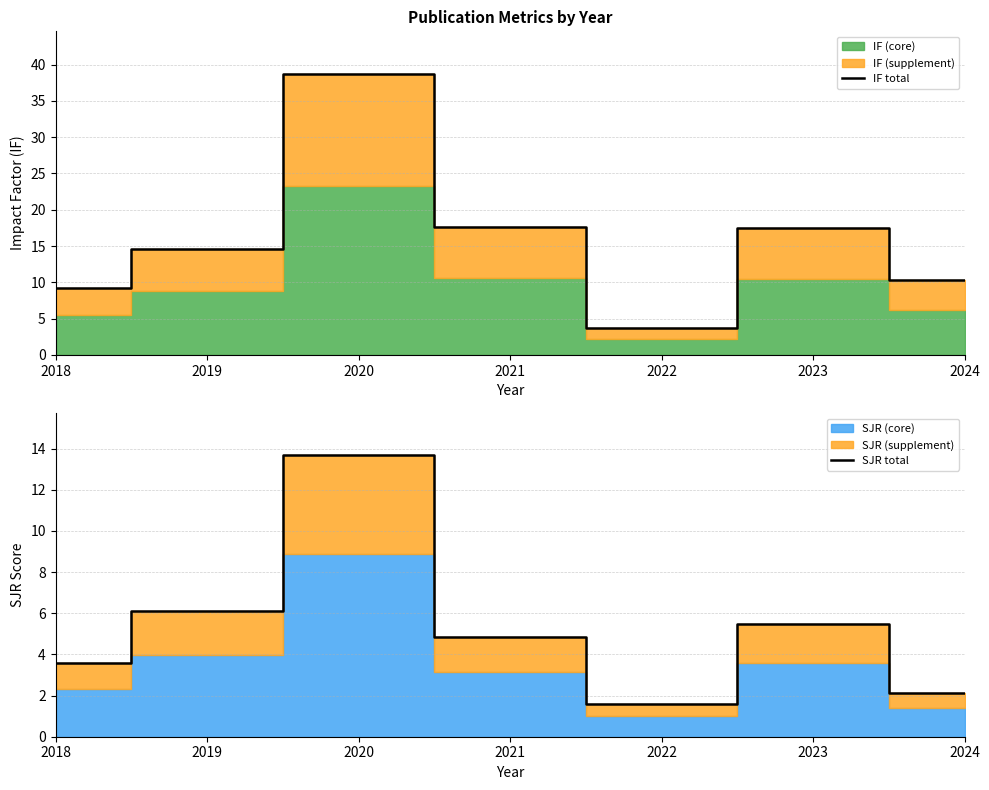

How many data points in SJR total are less than 4?

3